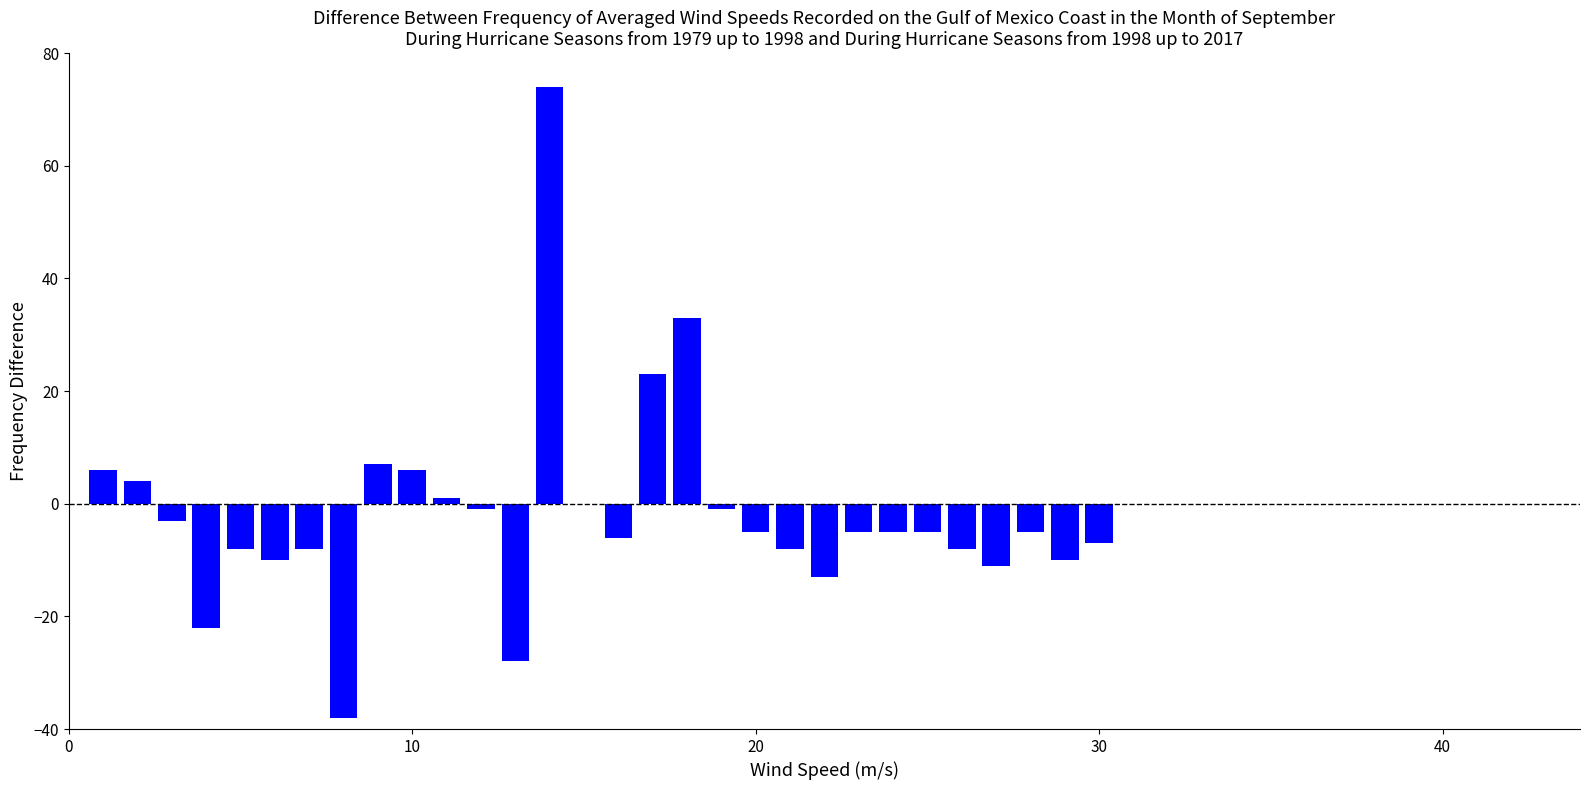

Reading left to right, extract all data points from this chart.

6	4	-3	-22	-8	-10	-8	-38	7	6	1	-1	-28	74	0	-6	23	33	-1	-5	-8	-13	-5	-5	-5	-8	-11	-5	-10	-7